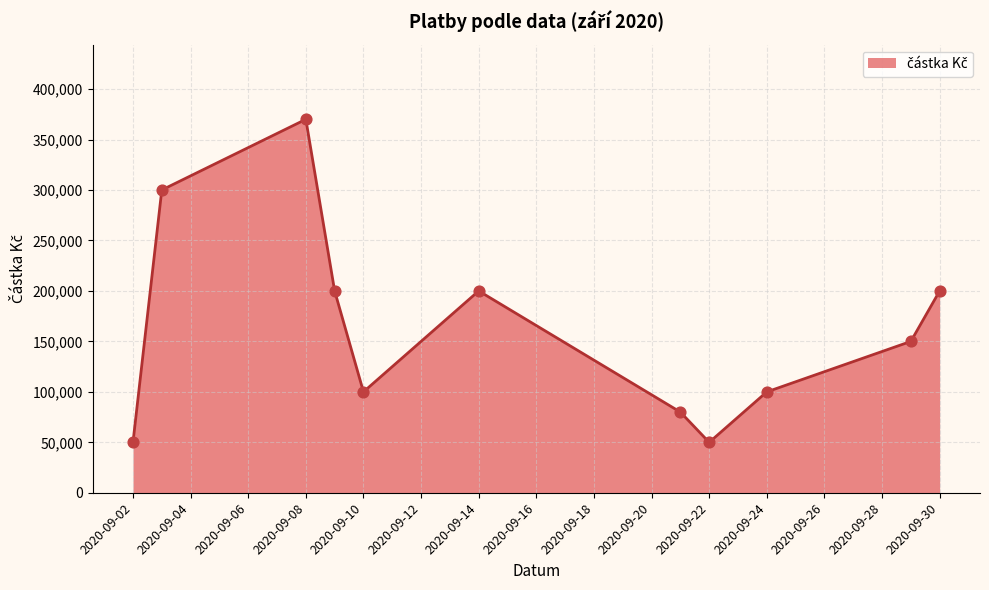

What is the smallest value displayed?

50000